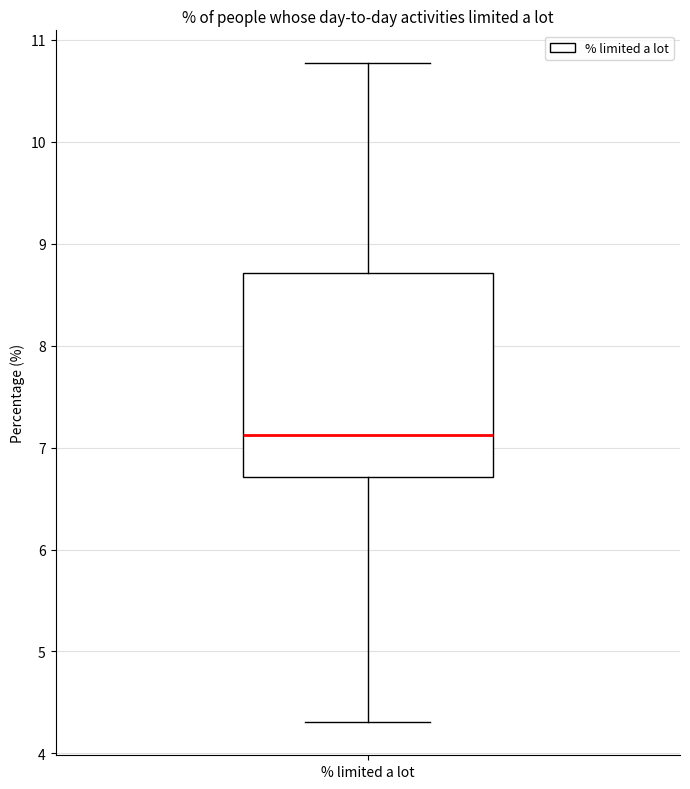

Transcribe this box plot: give where the median line is, the range the box spans, and where the two whiskers end, as read against the y-axis. The values are not printed on the chart, so give them approximately, as read against the axis.

median 7.1, box 6.7 to 8.7, whiskers 4.3 to 10.8